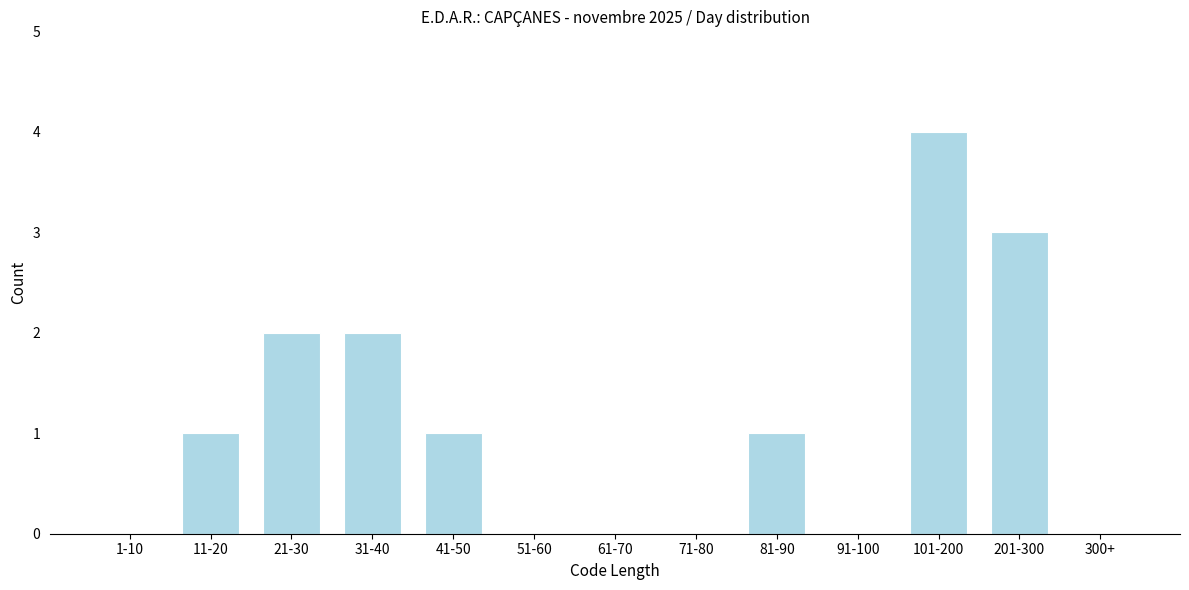

Reading right to left, extract all data points from this chart.

300+=0	201-300=3	101-200=4	91-100=0	81-90=1	71-80=0	61-70=0	51-60=0	41-50=1	31-40=2	21-30=2	11-20=1	1-10=0